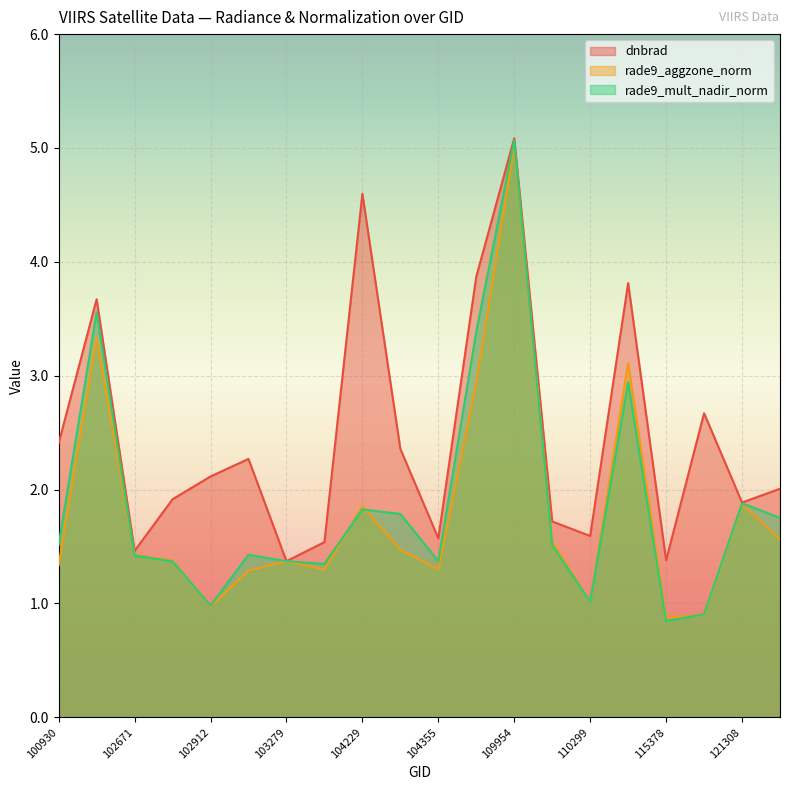

Which series changed the most between 103761 and 115265?

dnbrad